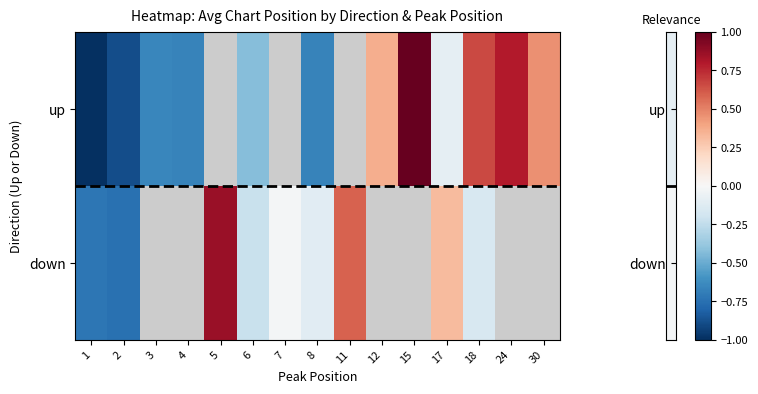

How many data points does each series have?

15